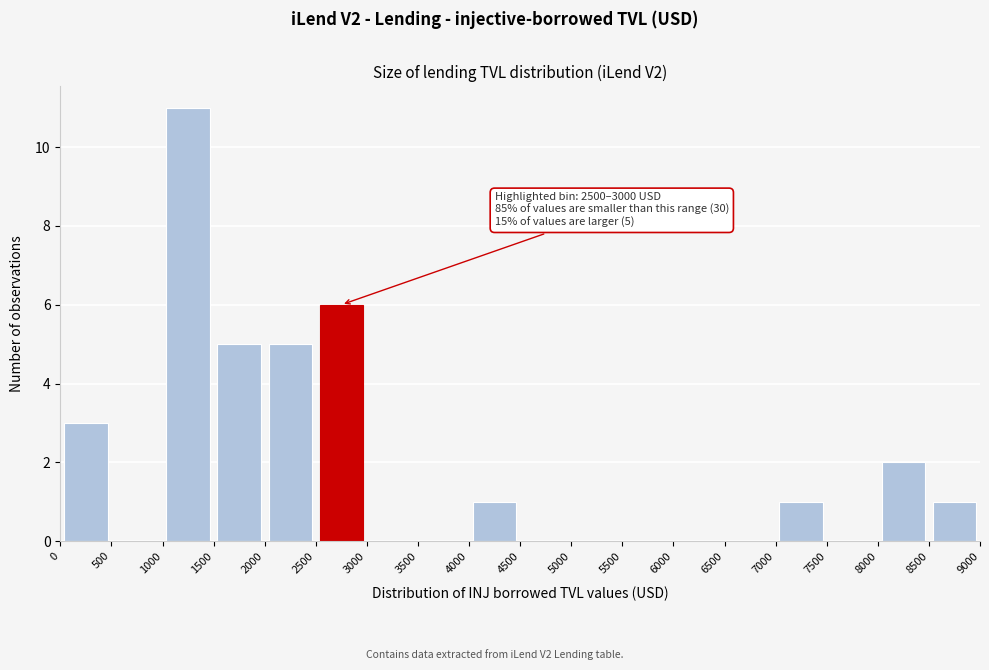

Which range on the x-axis has the tallest bar?

1000 to 1500